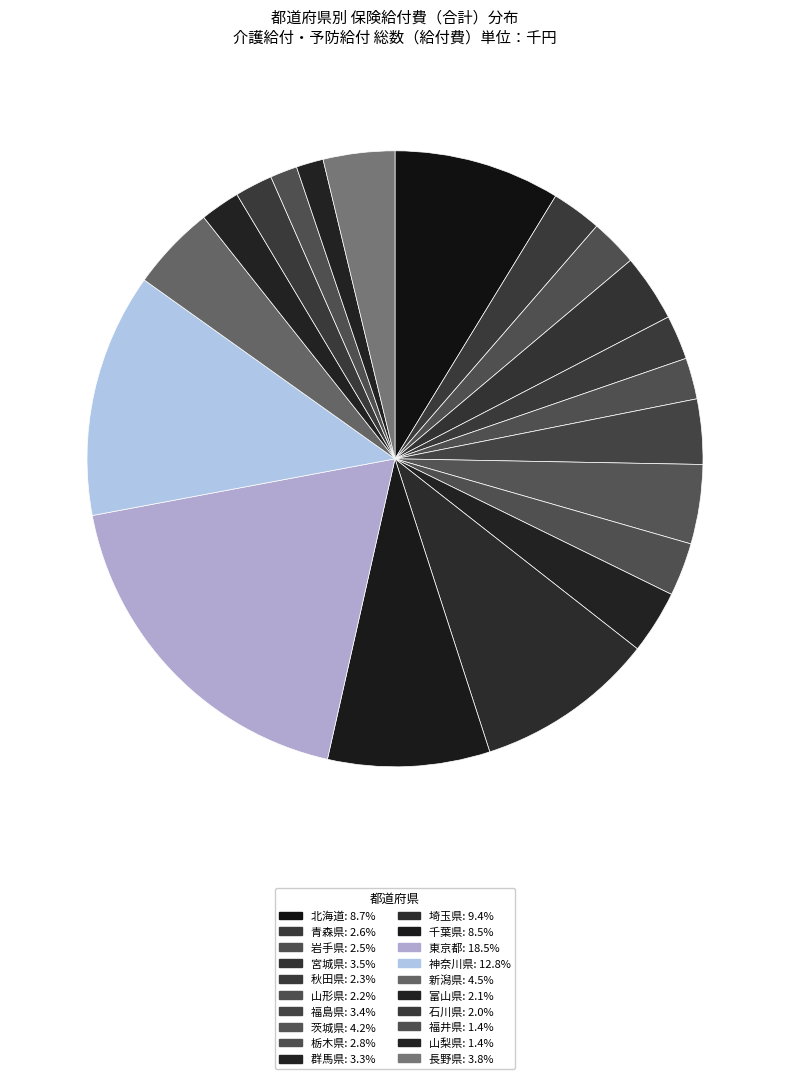

Count the number of slices in the pie.

20